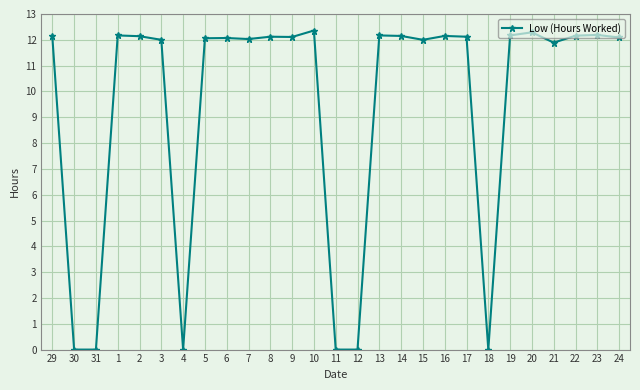

What is the value of the 8th point from the left?

12.1